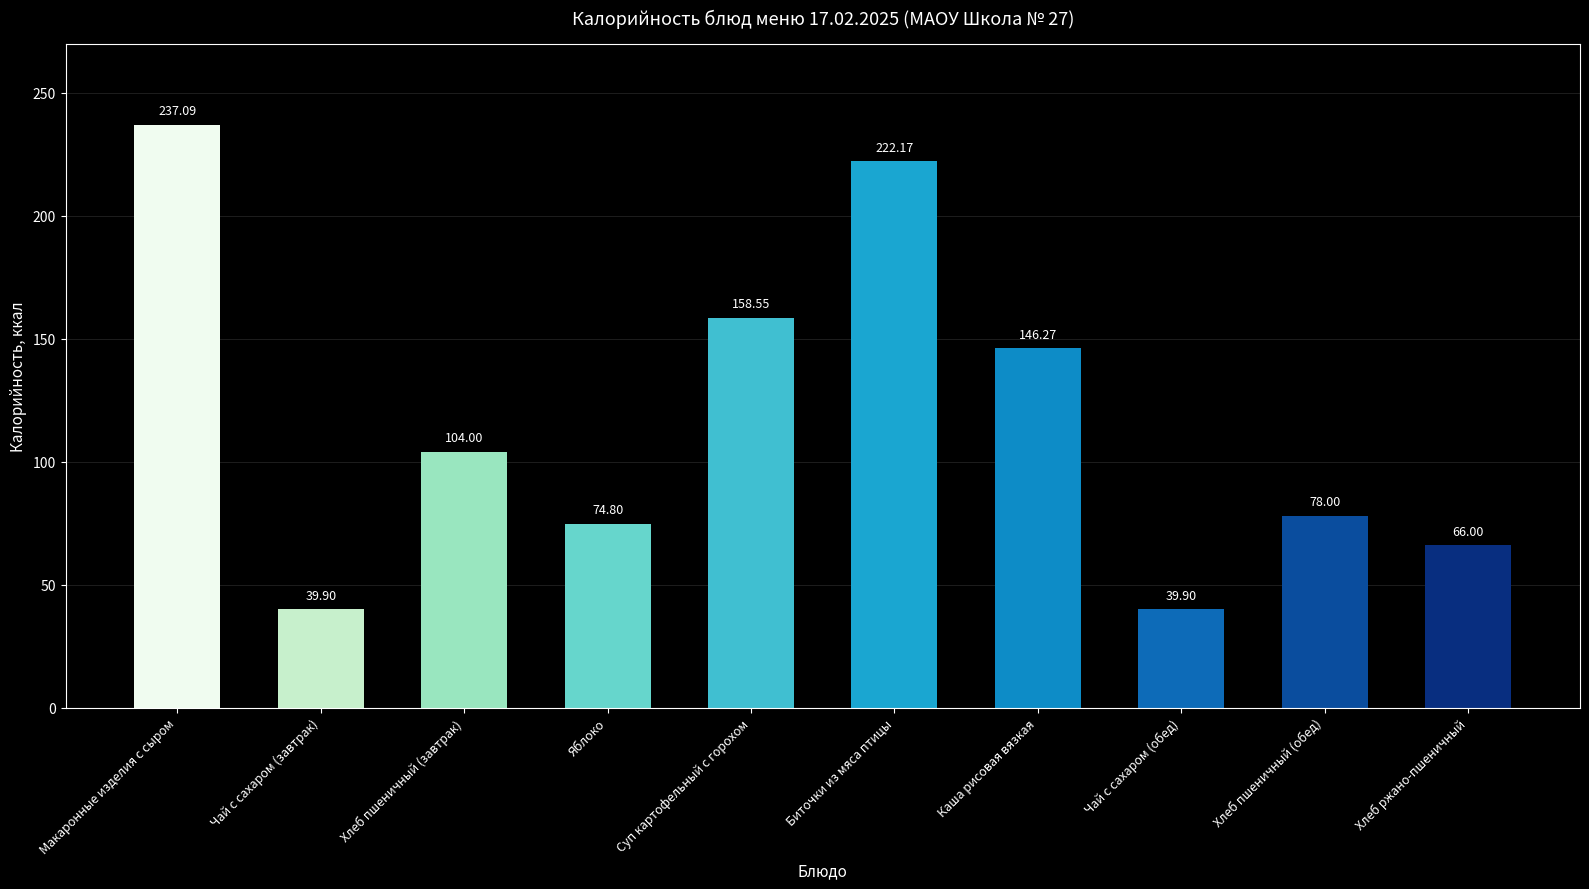

How many data points does each series have?

10